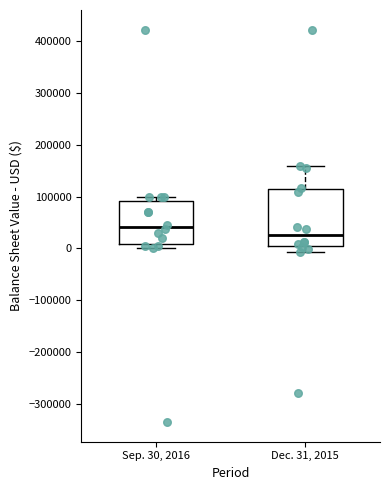

Where is the lower edge of the box for Dec. 31, 2015 on the y-axis? The values are not printed on the chart, so give them approximately, as read against the axis.

0